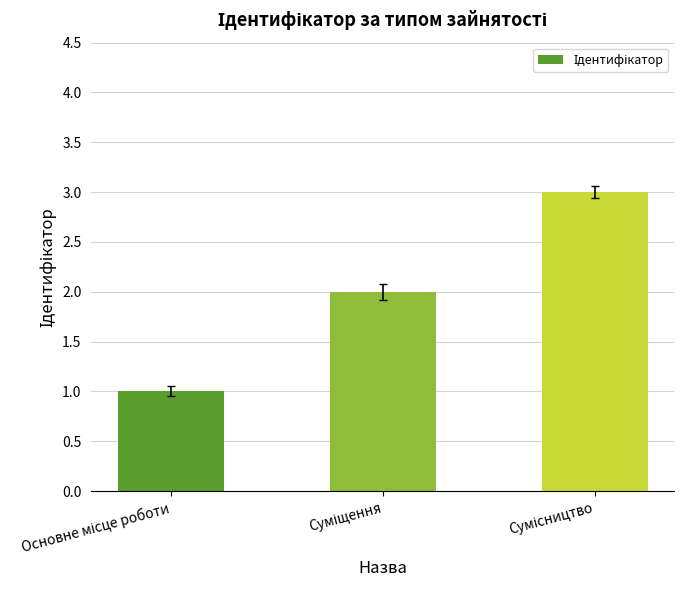

What is the sum of all values?

6